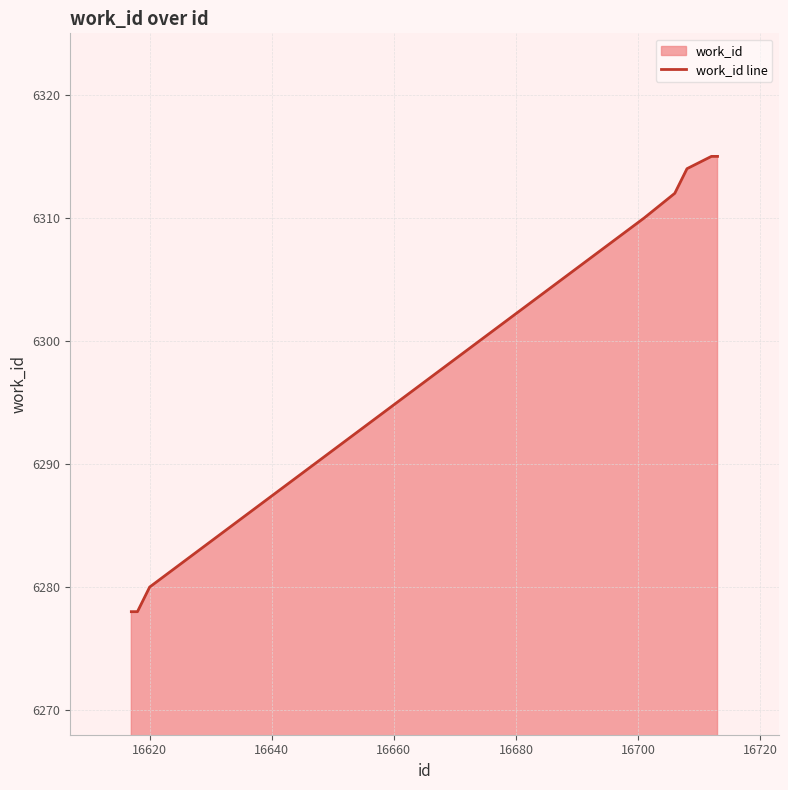

What is the maximum value shown in the chart?

6315